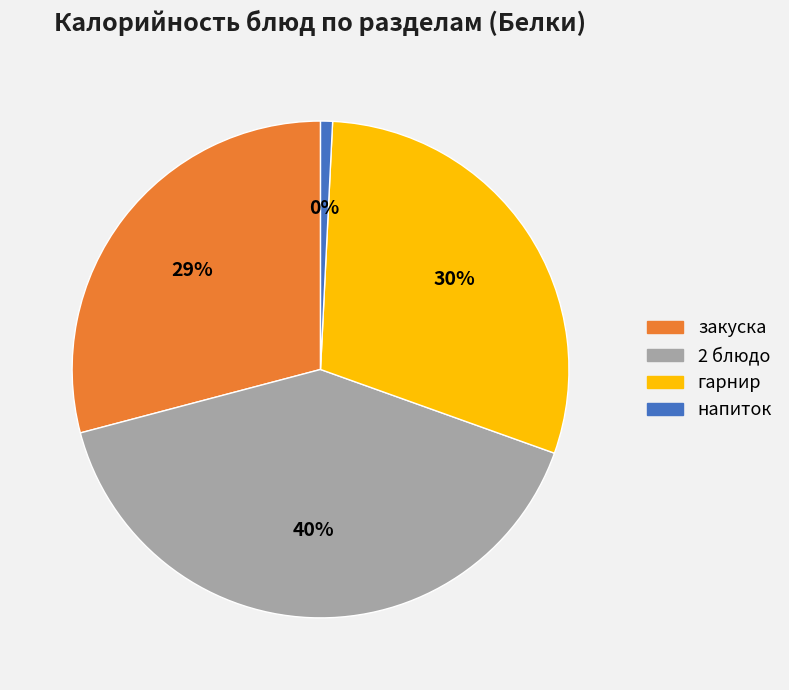

True or false: гарнир accounts for 30% of the total.

True